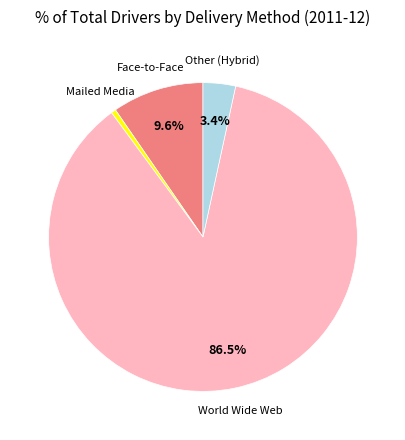

Is there any slice that represents more than half of the pie?

Yes